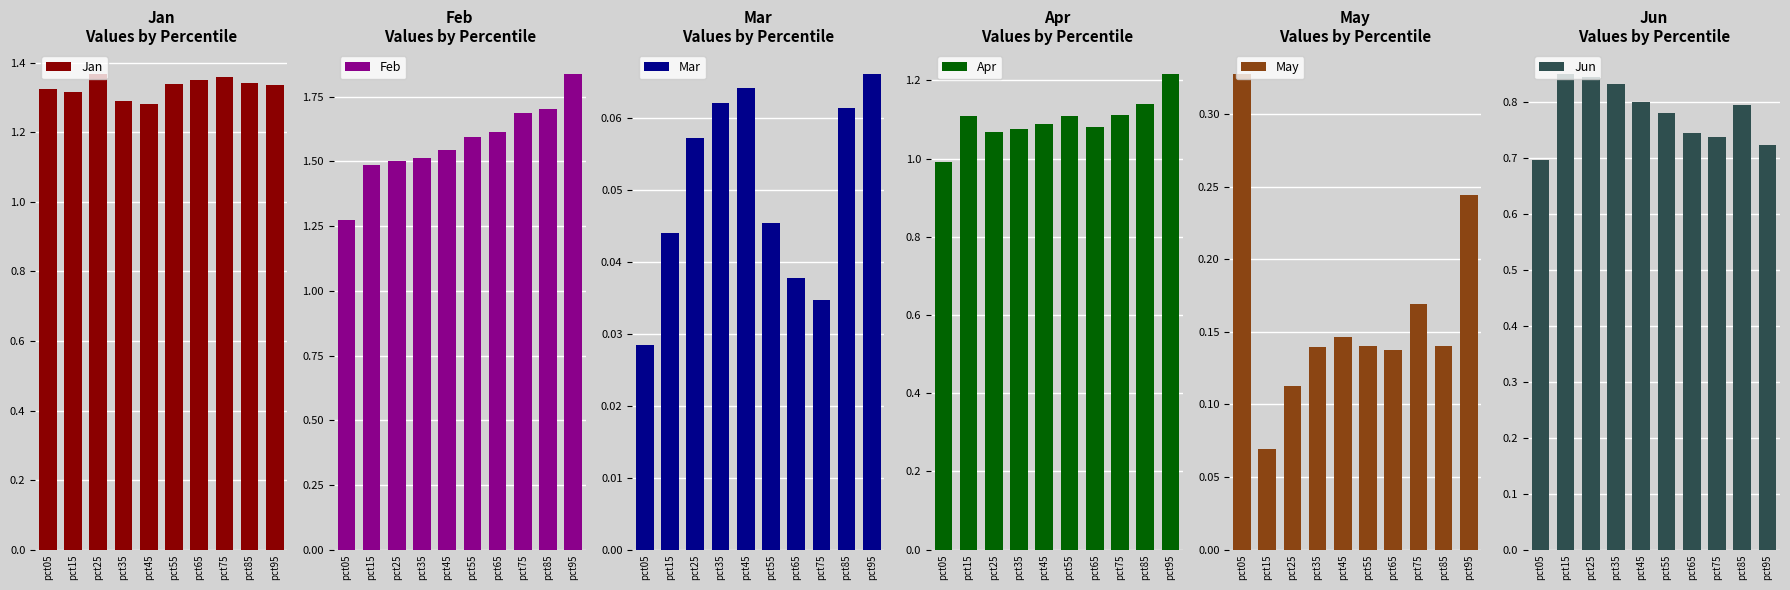

Which series has the widest spread of values?

Feb